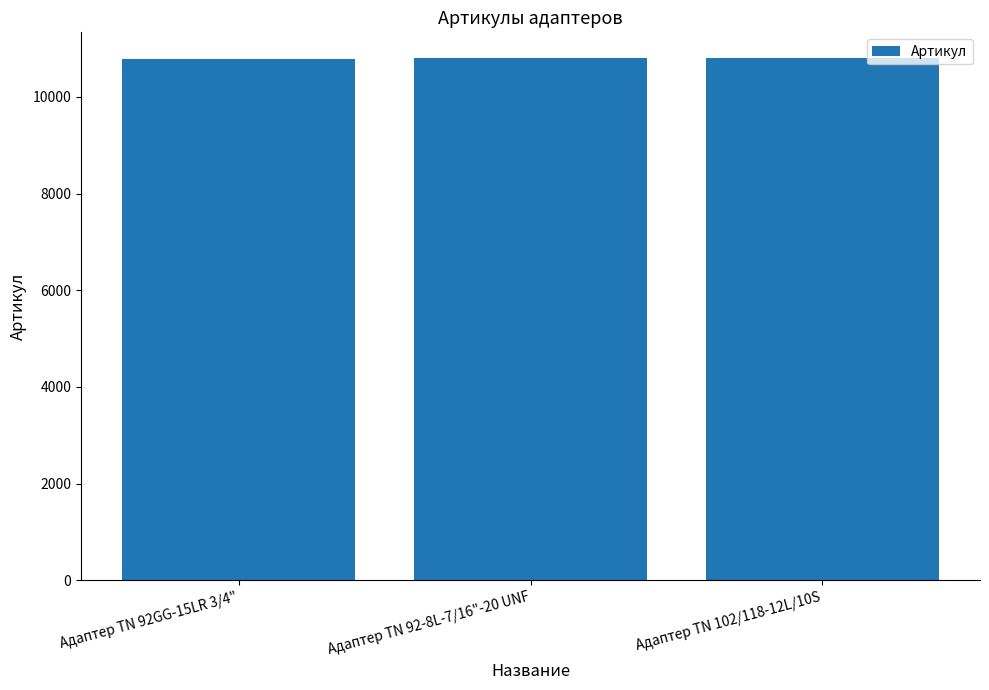

What is the change in value from Адаптер TN 92GG-15LR 3/4" to Адаптер TN 92-8L-7/16"-20 UNF?

+1